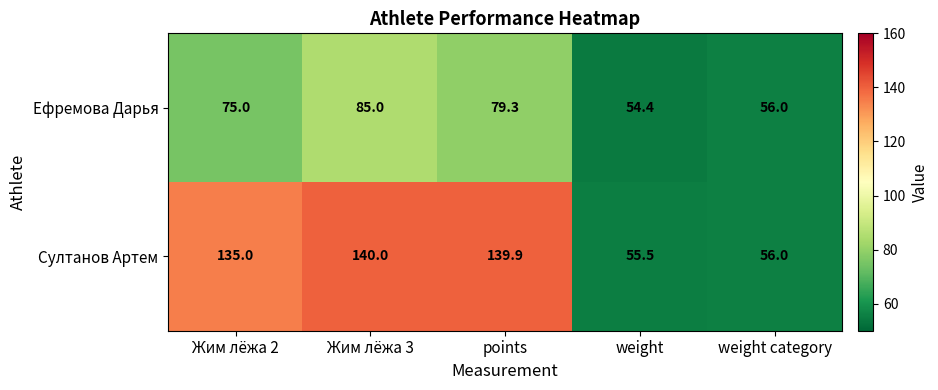

What is the average value of the Ефремова Дарья series?

69.9